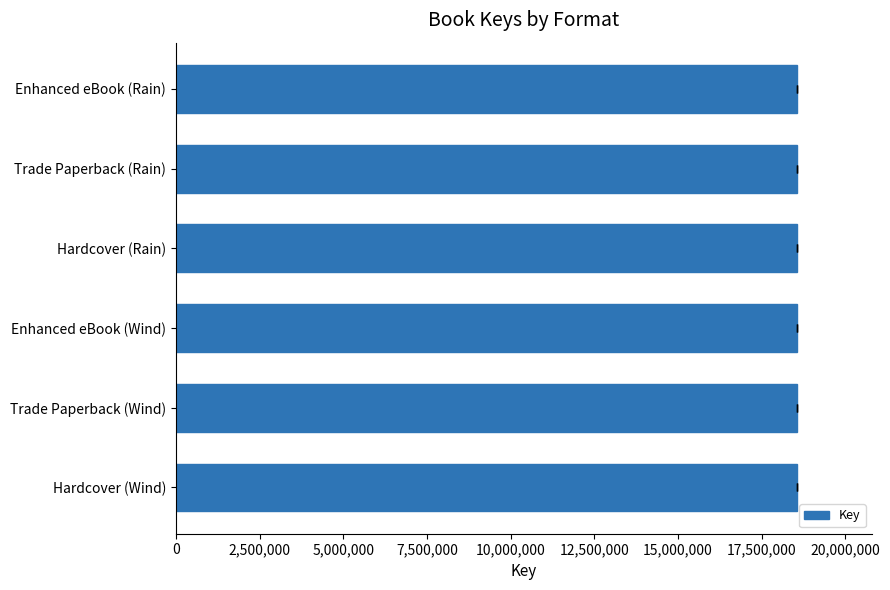

What is the difference between the second highest and minimum values?

686